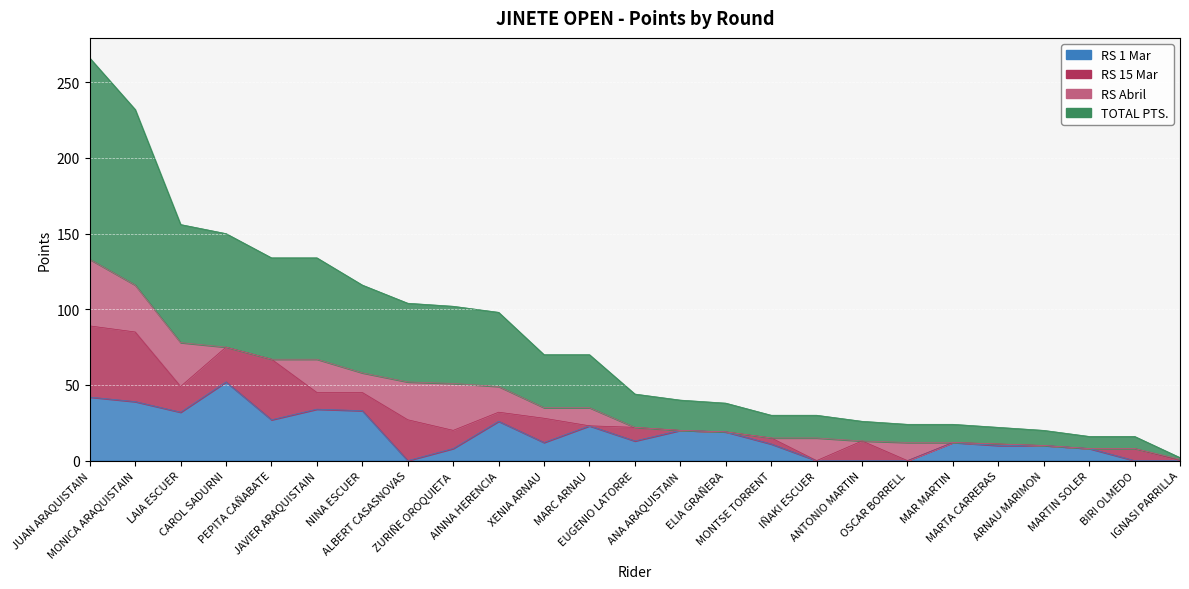

At how many categories does at least one series exceed 21?

13